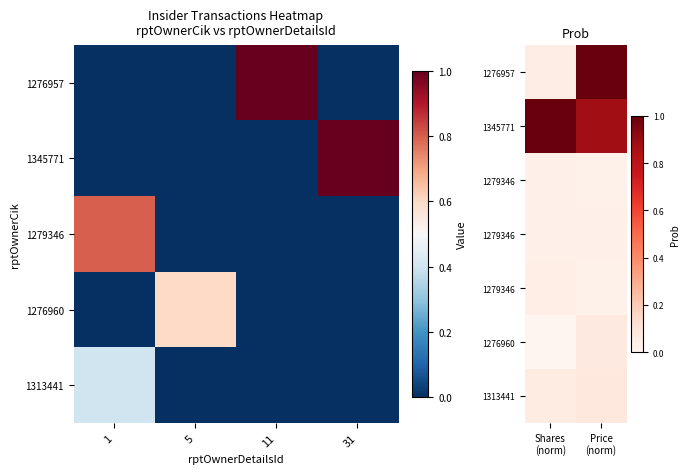

How many distinct data groups are displayed?

7